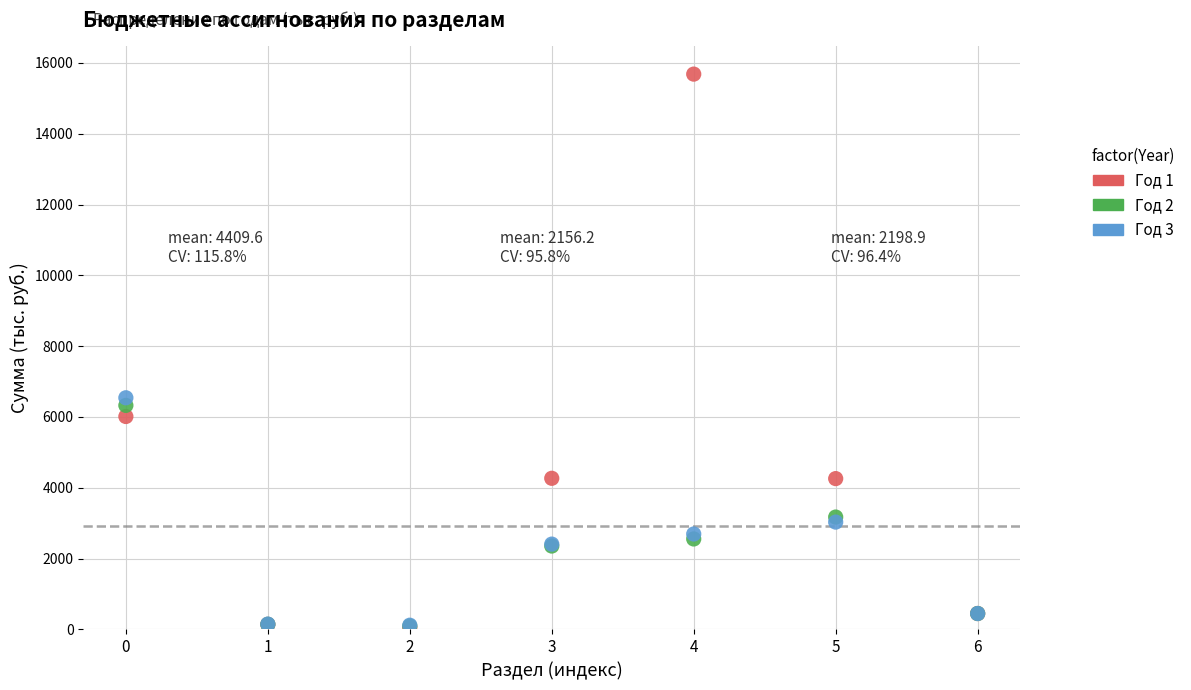

Across all series, what Y value is closest to 7868?

6542.0